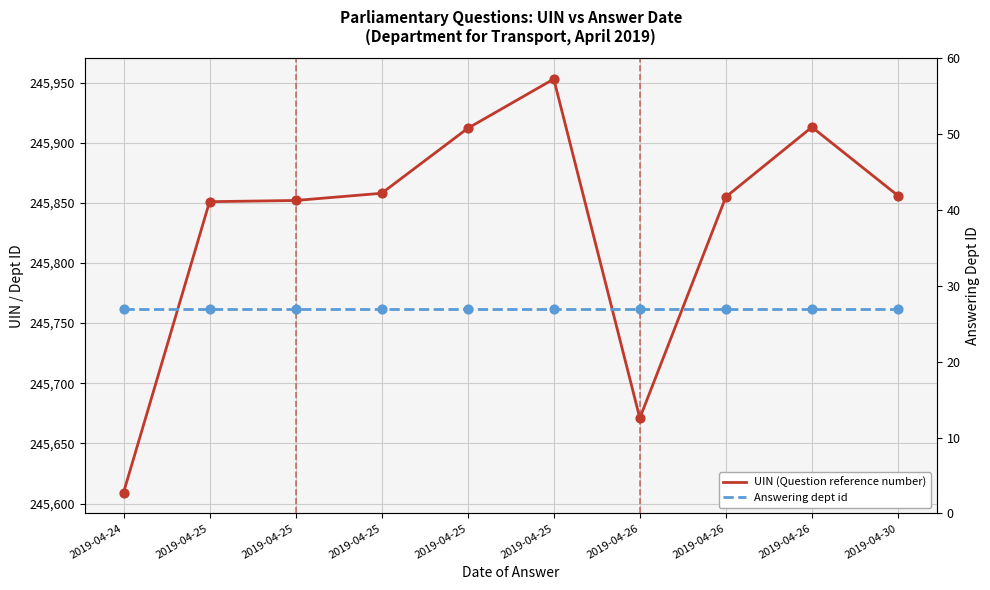

At which category is the sum across all series the highest?

2019-04-25